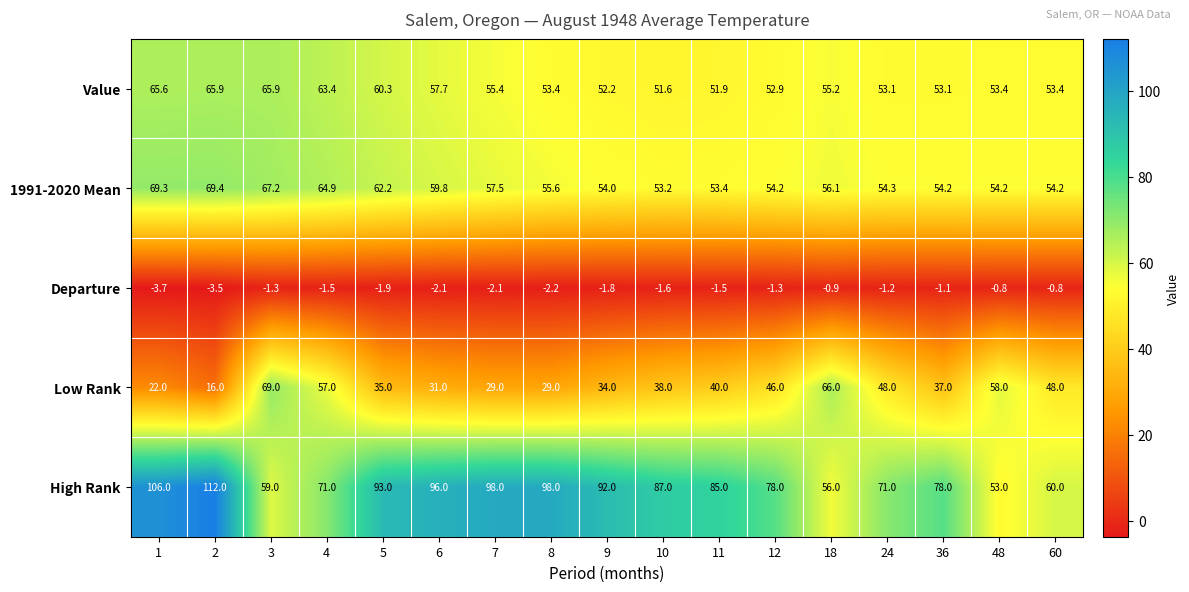

Rank the series at 18 from lowest to highest value.

Departure, Value, High Rank, 1991-2020 Mean, Low Rank